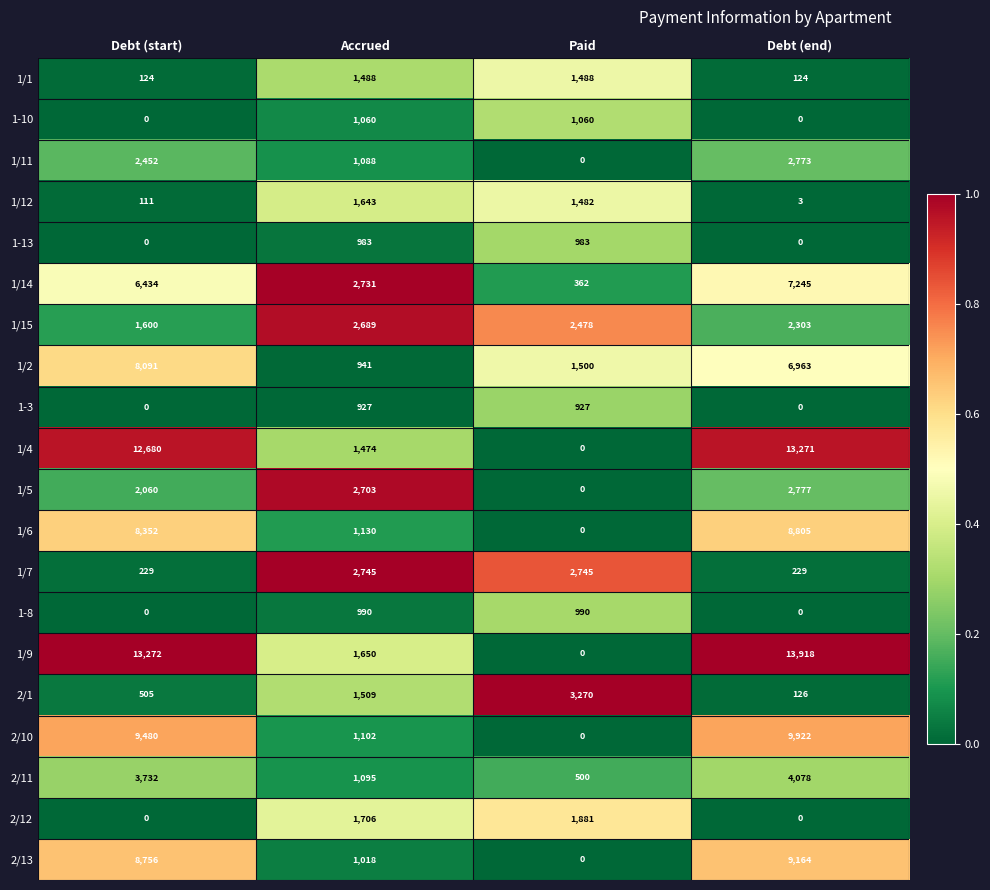

Which series has the largest total across all categories?

1/9